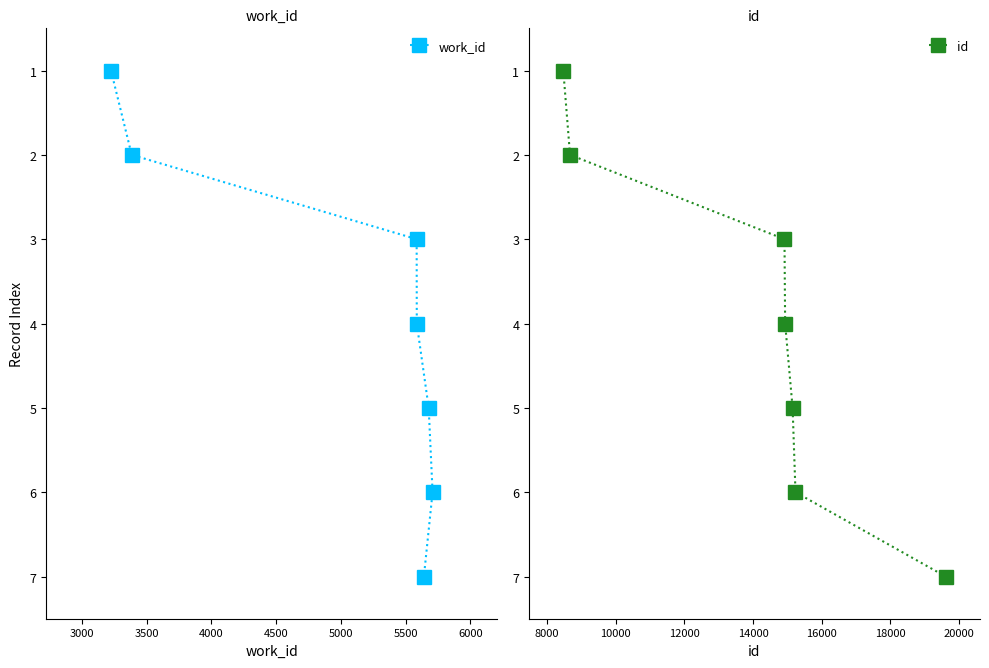

Which series has the largest range (max minus min)?

work_id